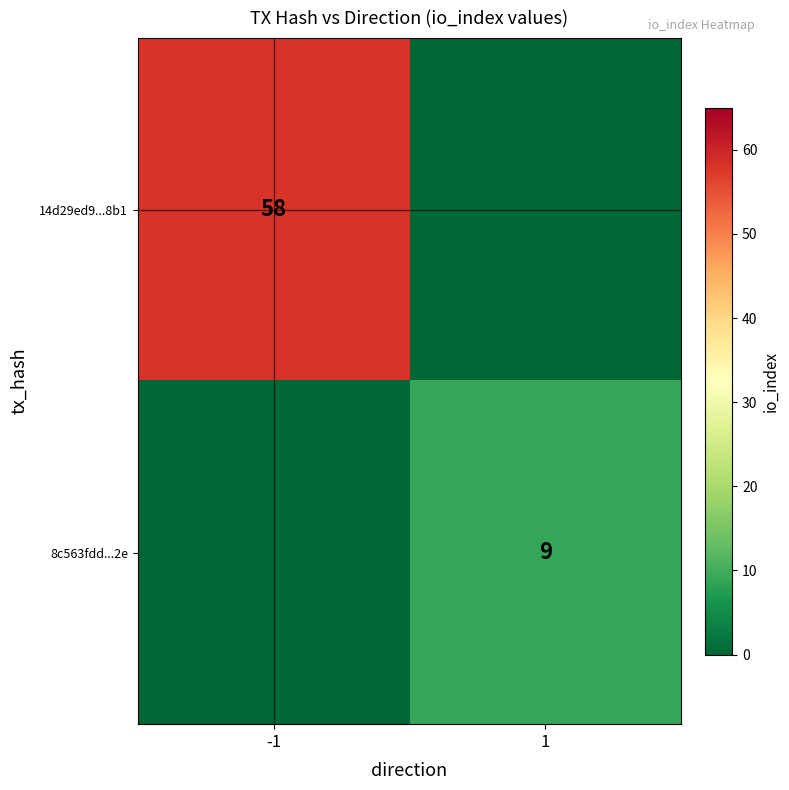

True or false: 14d29ed9...8b1 has a value of 58 at -1.

True